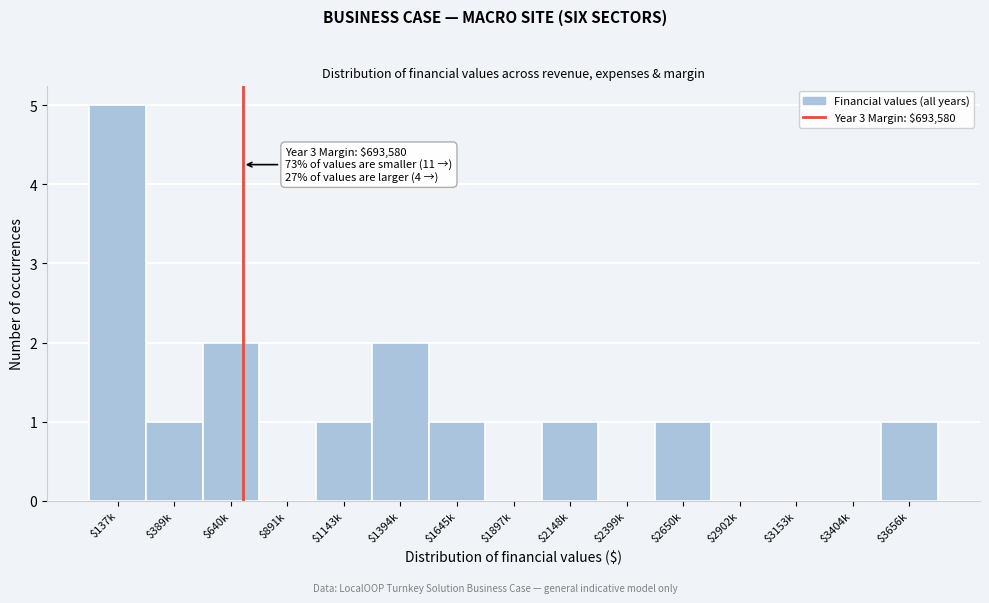

What is the maximum value shown in the chart?

5